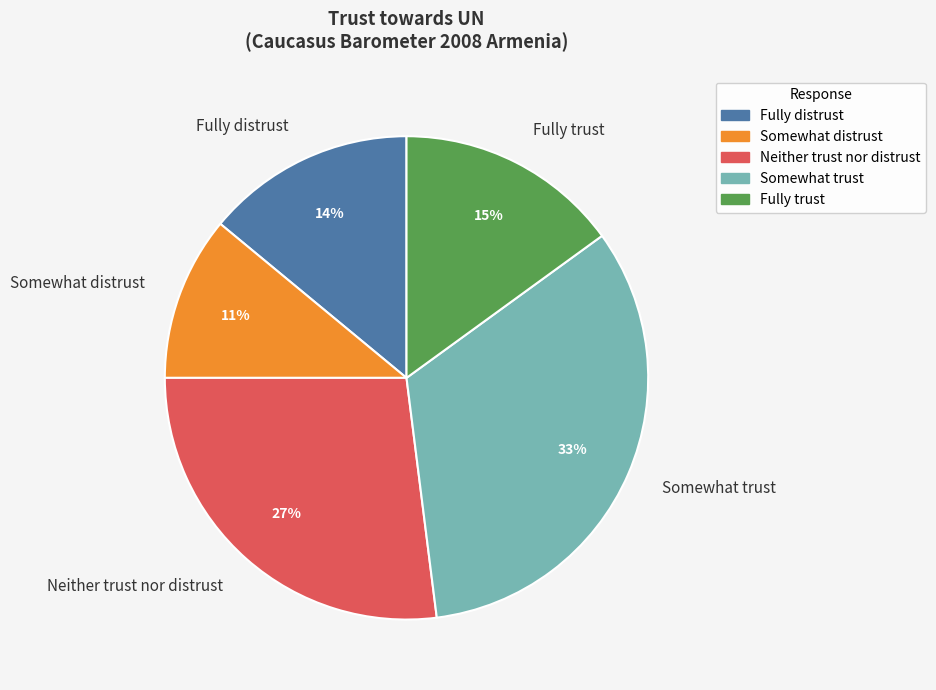

Do Somewhat distrust and Somewhat trust together represent more than half of the pie?

No